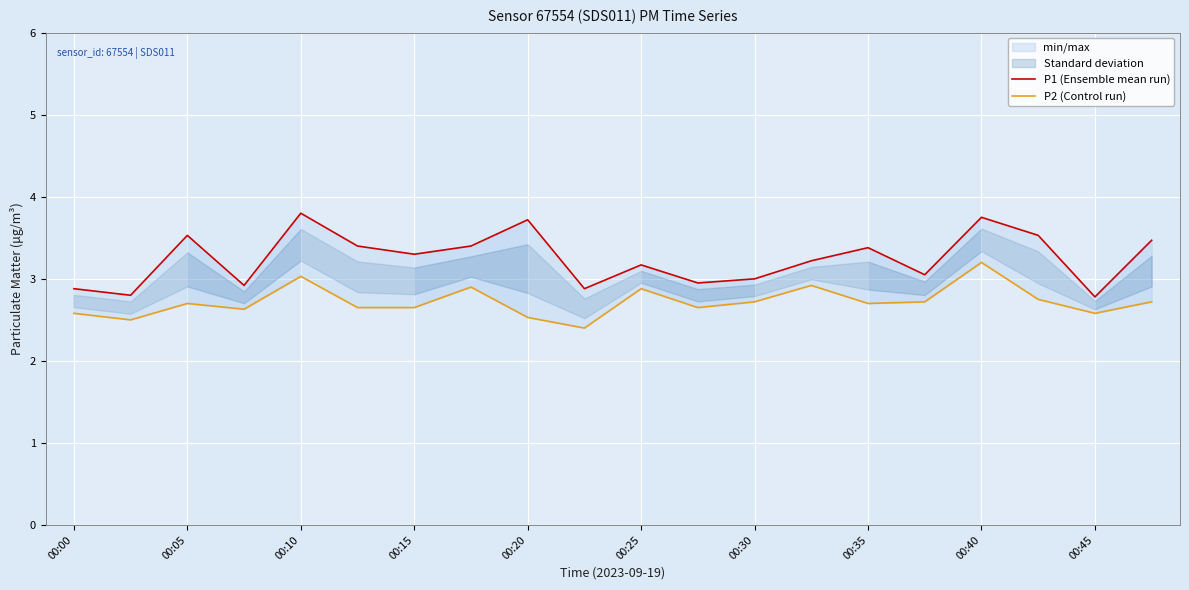

At how many categories does at least one series exceed 2?

20